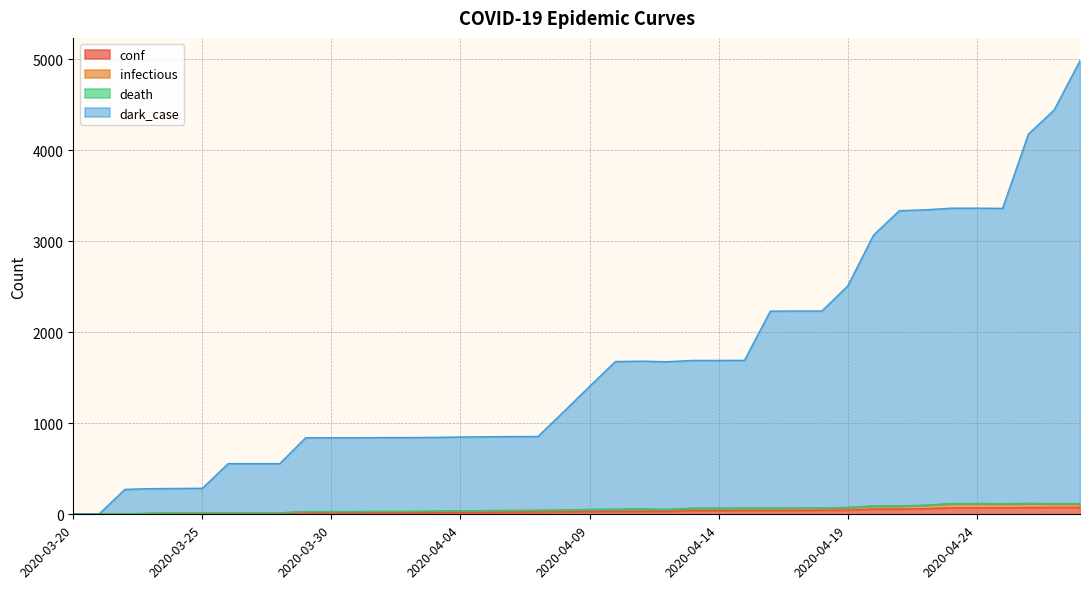

What is the label of the 30th point from the right?

2020-03-30